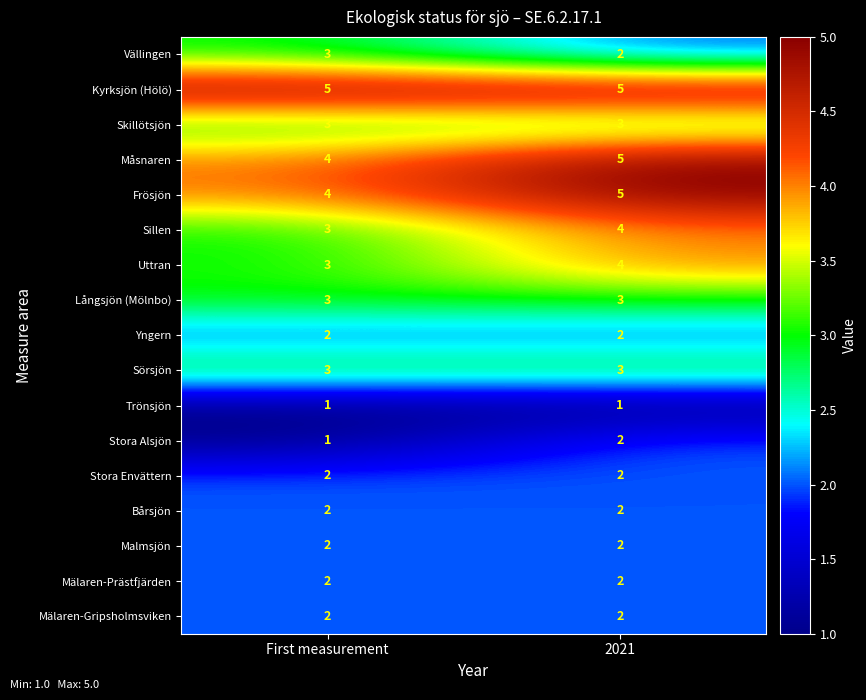

At how many categories does at least one series exceed 4?

2